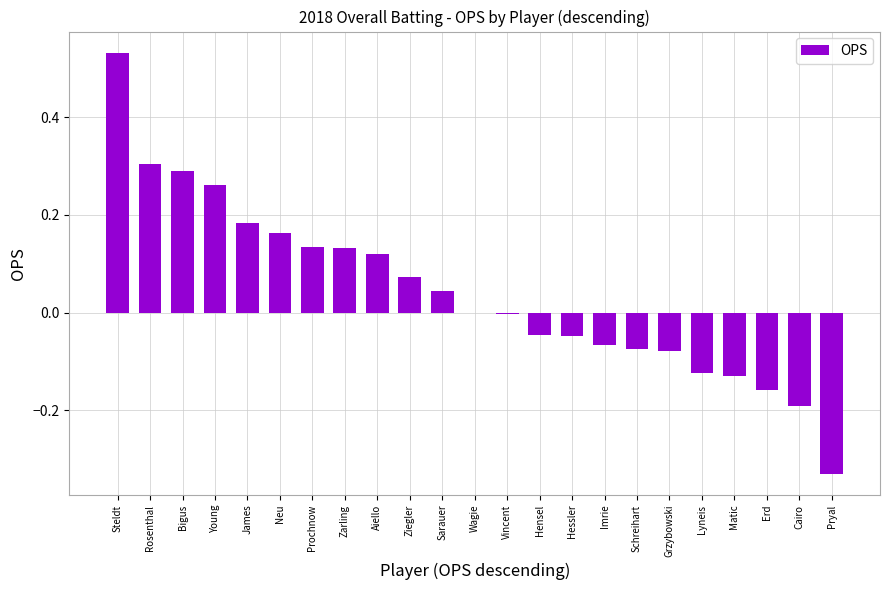

Which label corresponds to the largest value in the chart?

Steldt